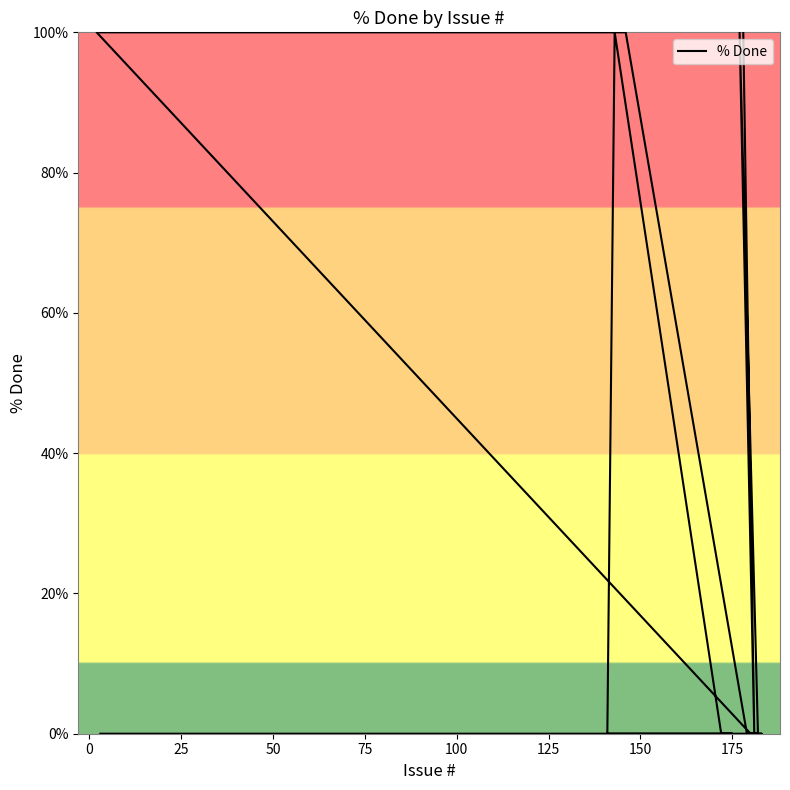

What is the greatest value displayed?

100